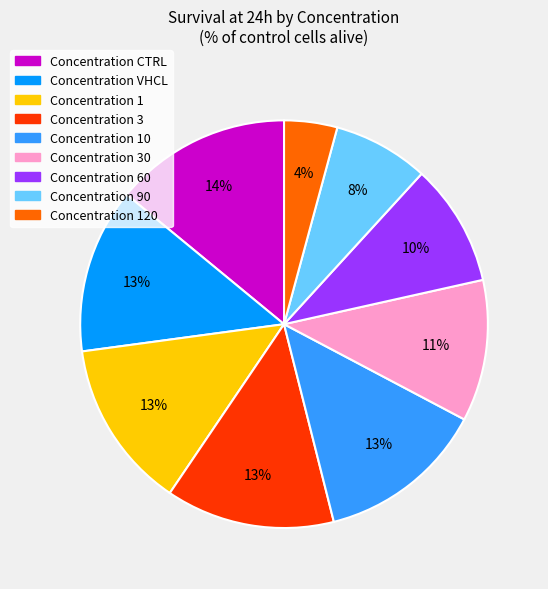

True or false: Concentration 90 accounts for 8% of the total.

True